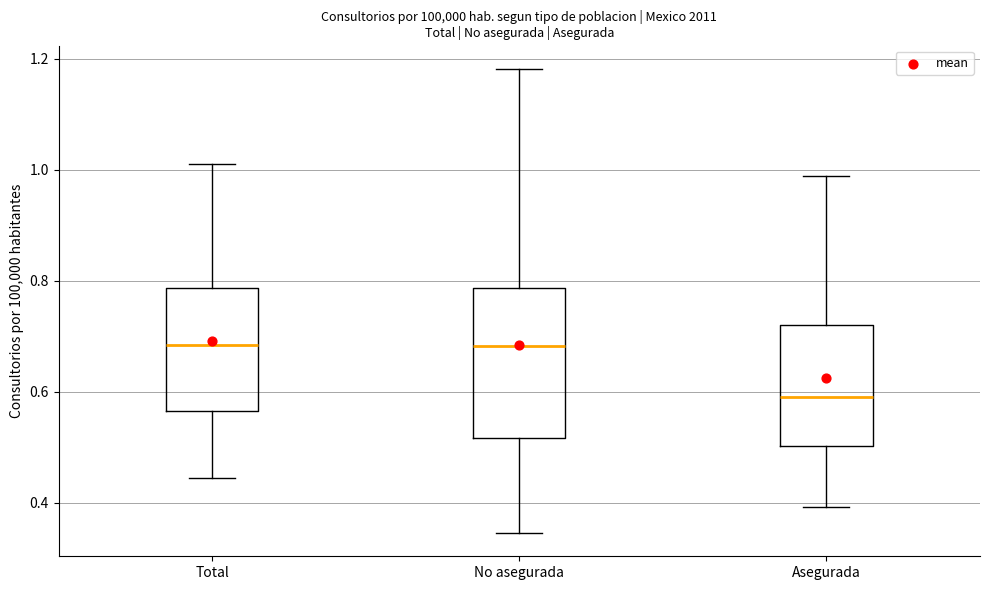

Reading left to right, transcribe this box plot: for each box, give where its median line is, the range the box spans, and where its two whiskers end, as read against the y-axis. The values are not printed on the chart, so give them approximately, as read against the axis.

Total: median 0.68, box 0.56 to 0.78, whiskers 0.44 to 1.02
No asegurada: median 0.68, box 0.52 to 0.78, whiskers 0.34 to 1.18
Asegurada: median 0.60, box 0.50 to 0.72, whiskers 0.40 to 0.98